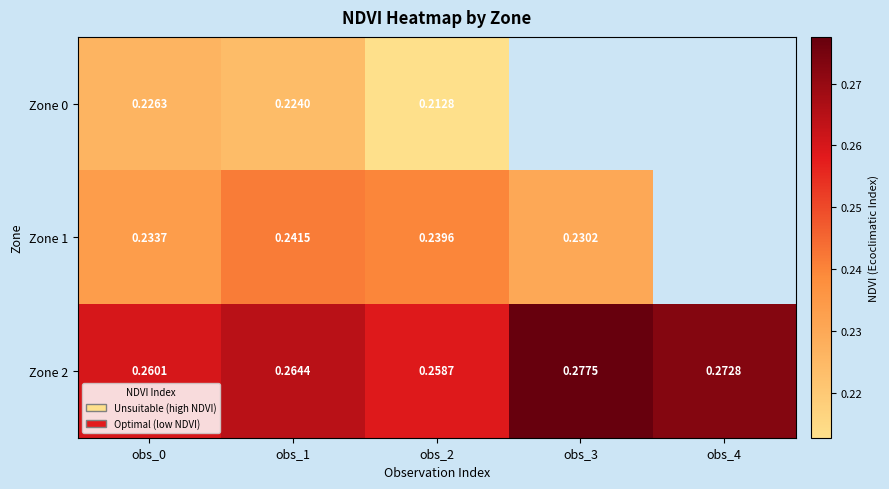

Is the value of Zone 0 at obs_2 greater than the value of Zone 2 at obs_4?

No